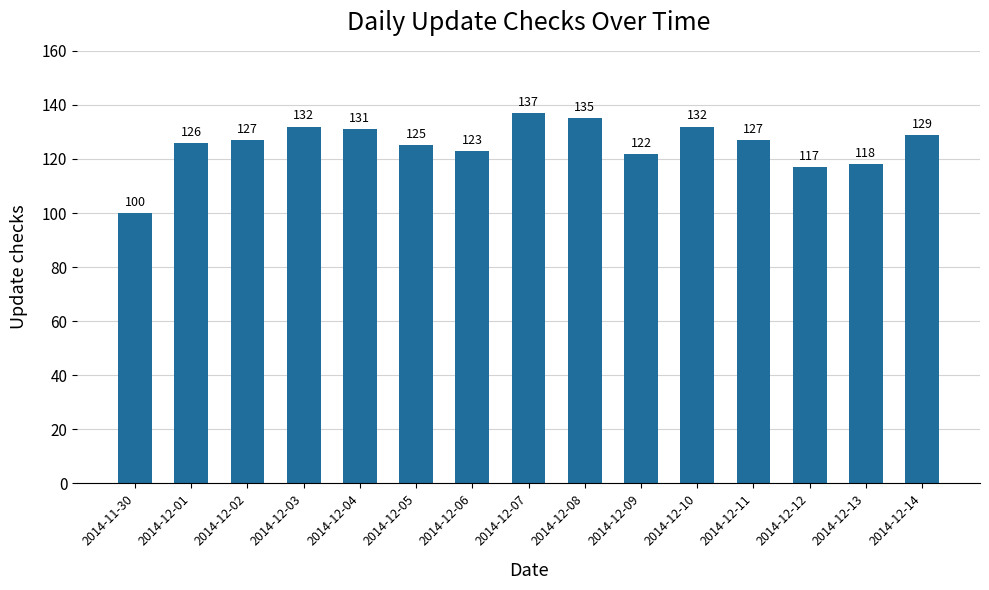

What is the difference between the maximum and minimum values?

37